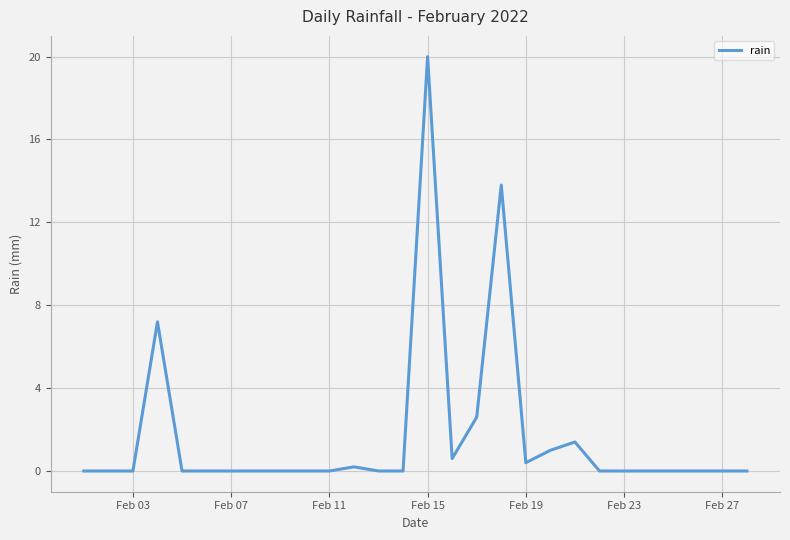

What is the greatest value displayed?

20.0